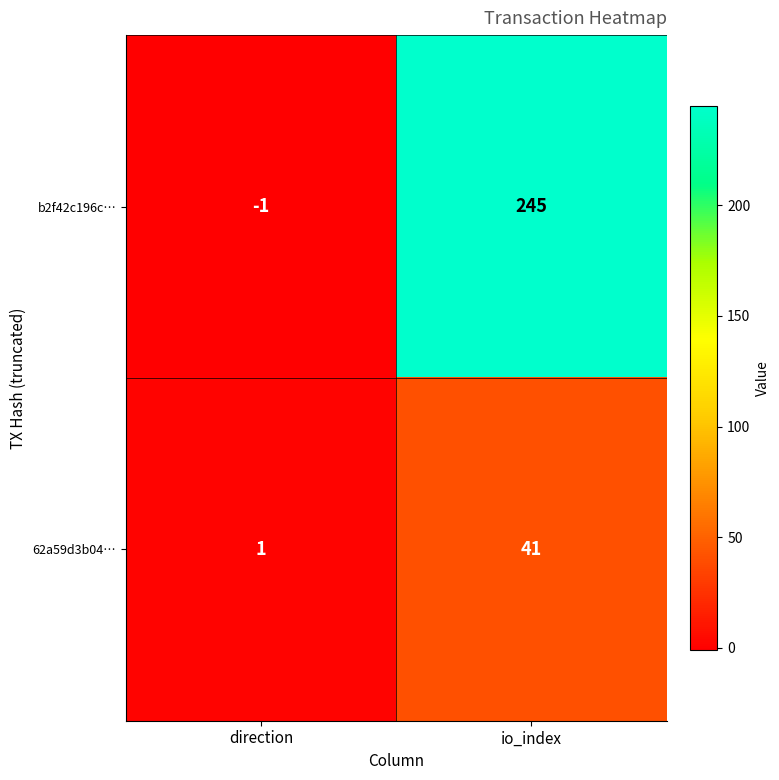

Is it true that 62a59d3b04… equals 1 at direction?

True